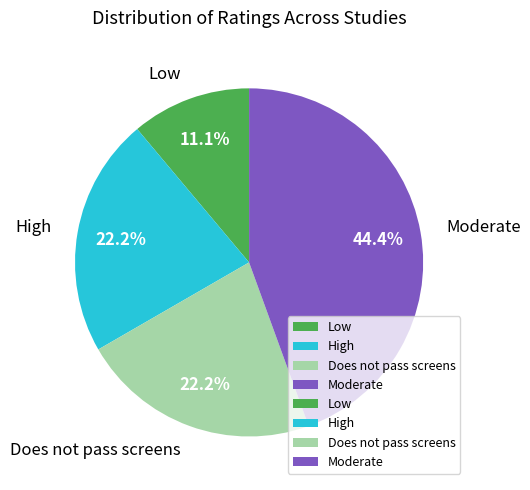

To the nearest percent, what is the difference between the largest and smallest slice percentages?

33%